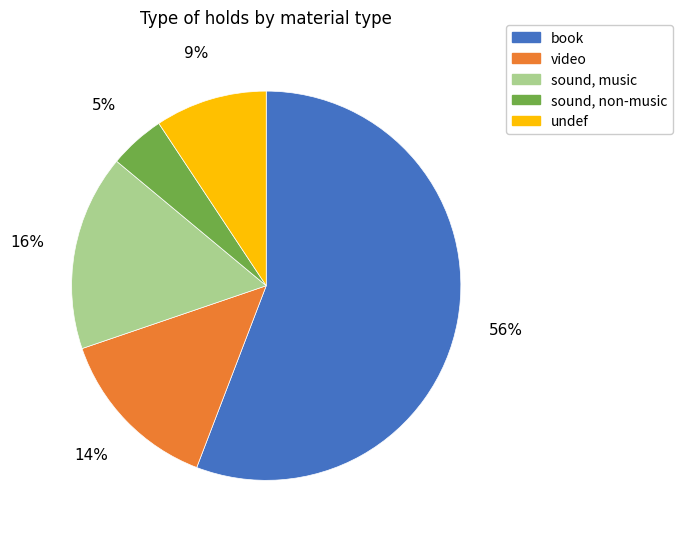

What percentage is the sound, music slice, to the nearest percent?

16%